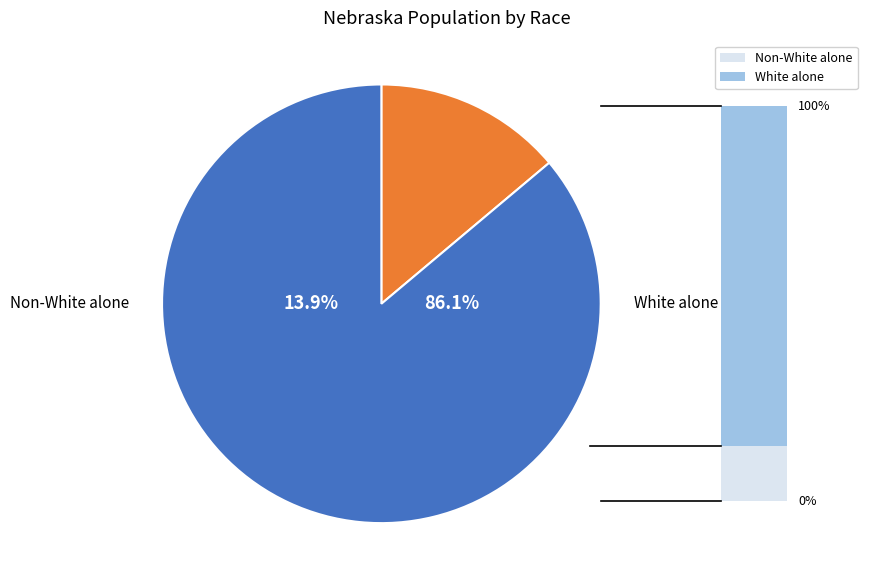

Is it true that White alone is 86% of the pie?

True